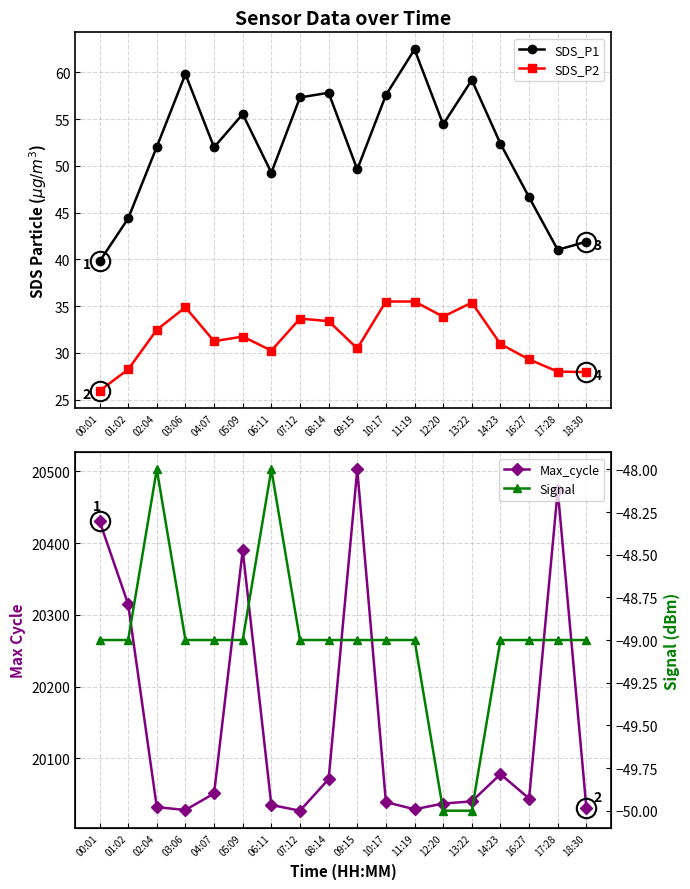

Reading right to left, extract all data points from this chart.

SDS_P1: 41.9	41.0	46.6	52.4	59.2	54.5	62.5	57.6	49.6	57.8	57.3	49.3	55.5	52.0	59.8	52.0	44.4	39.8
SDS_P2: 27.9	28.0	29.3	30.9	35.4	33.9	35.5	35.5	30.5	33.4	33.7	30.2	31.8	31.2	34.9	32.5	28.2	25.9
Max_cycle: 20031.0	20474.0	20044.0	20078.0	20040.0	20037.0	20029.0	20039.0	20503.0	20071.0	20027.0	20035.0	20390.0	20051.0	20028.0	20032.0	20315.0	20431.0
Signal: -49.0	-49.0	-49.0	-49.0	-50.0	-50.0	-49.0	-49.0	-49.0	-49.0	-49.0	-48.0	-49.0	-49.0	-49.0	-48.0	-49.0	-49.0